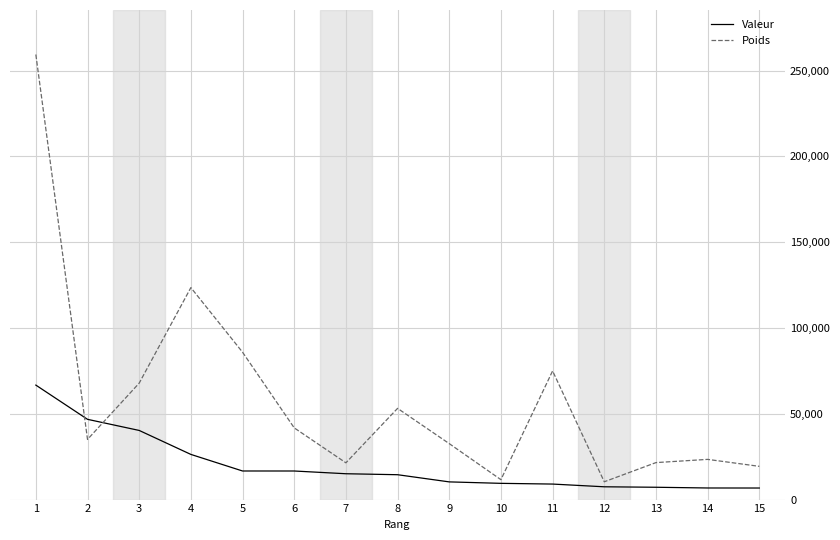

How many values in the Poids series are below 35062?

7